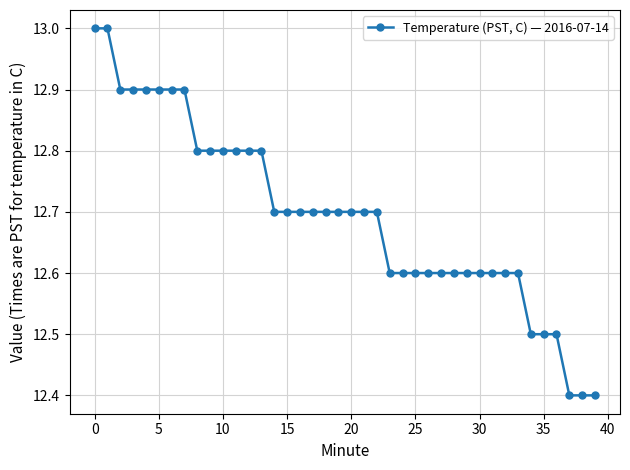

What is the value of the 5th point from the left?

12.9